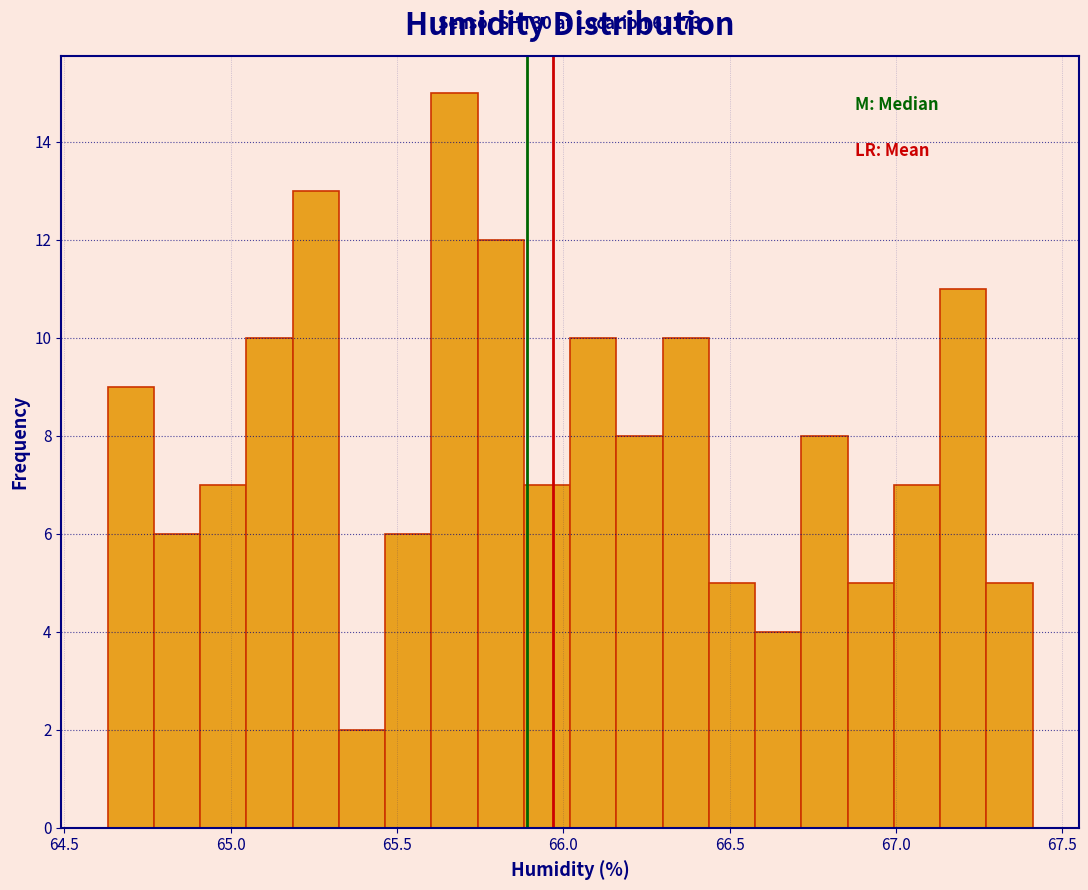

Around what value on the x-axis is the tallest bar? Give the approximate position of its centre, as read against the axis.

65.65